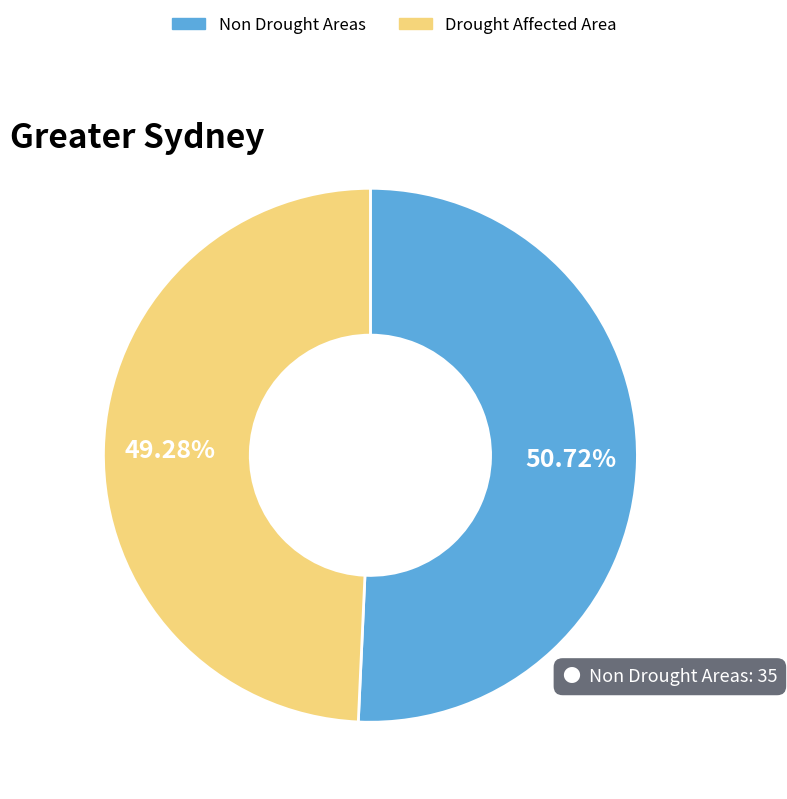

Approximately how many times larger is the value at Non Drought Areas compared to Drought Affected Area?

1.0